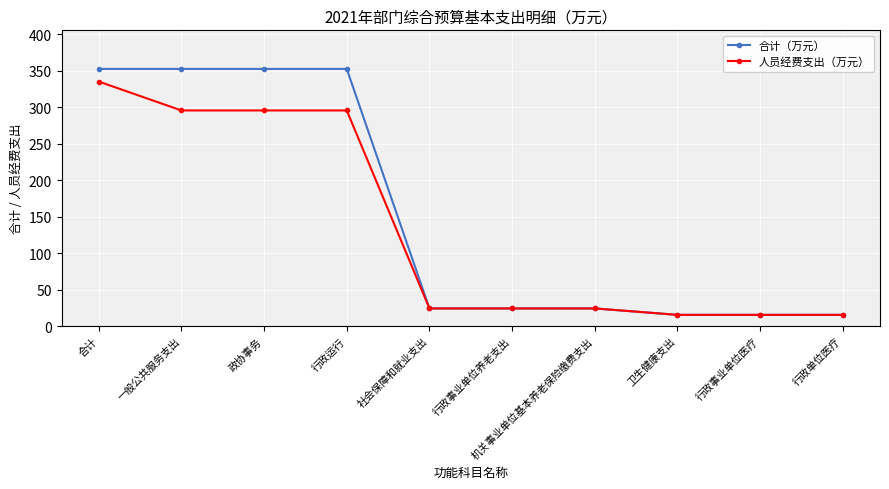

Count the number of data series in this chart.

2